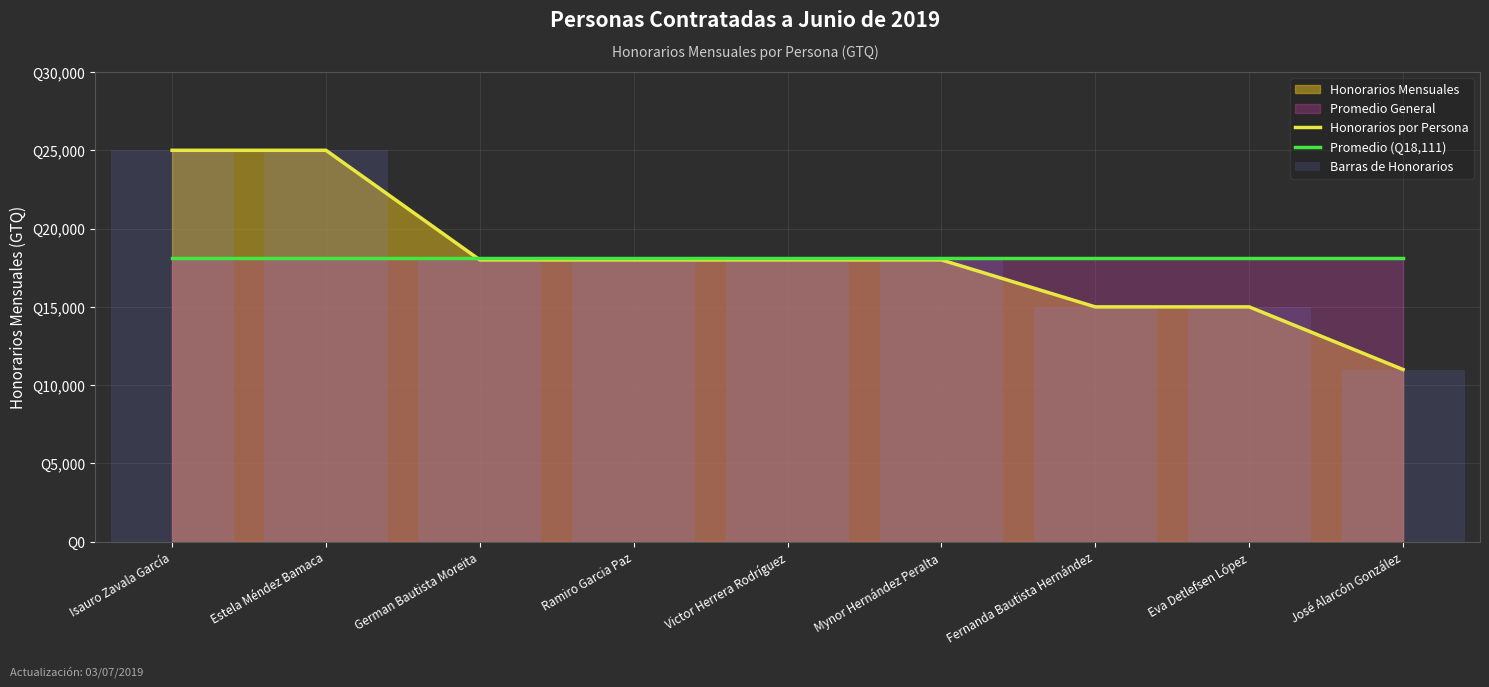

At Estela Méndez Bamaca, list the series in order from largest to smallest.

Honorarios por Persona, Barras de Honorarios, Promedio (Q18,111)